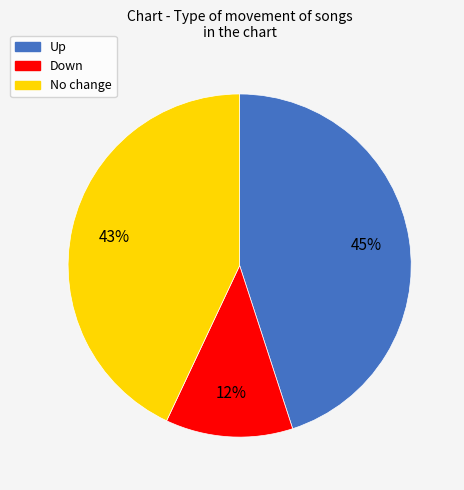

Does any single category account for the majority?

No